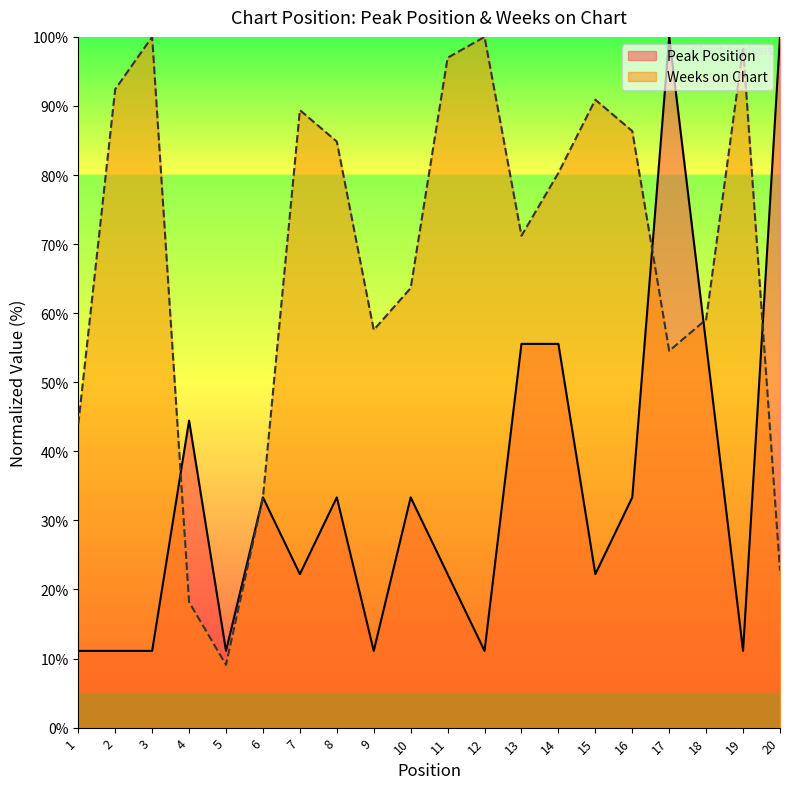

In Weeks on Chart, how many points are lower than both neighbors (excluding endpoints)?

4